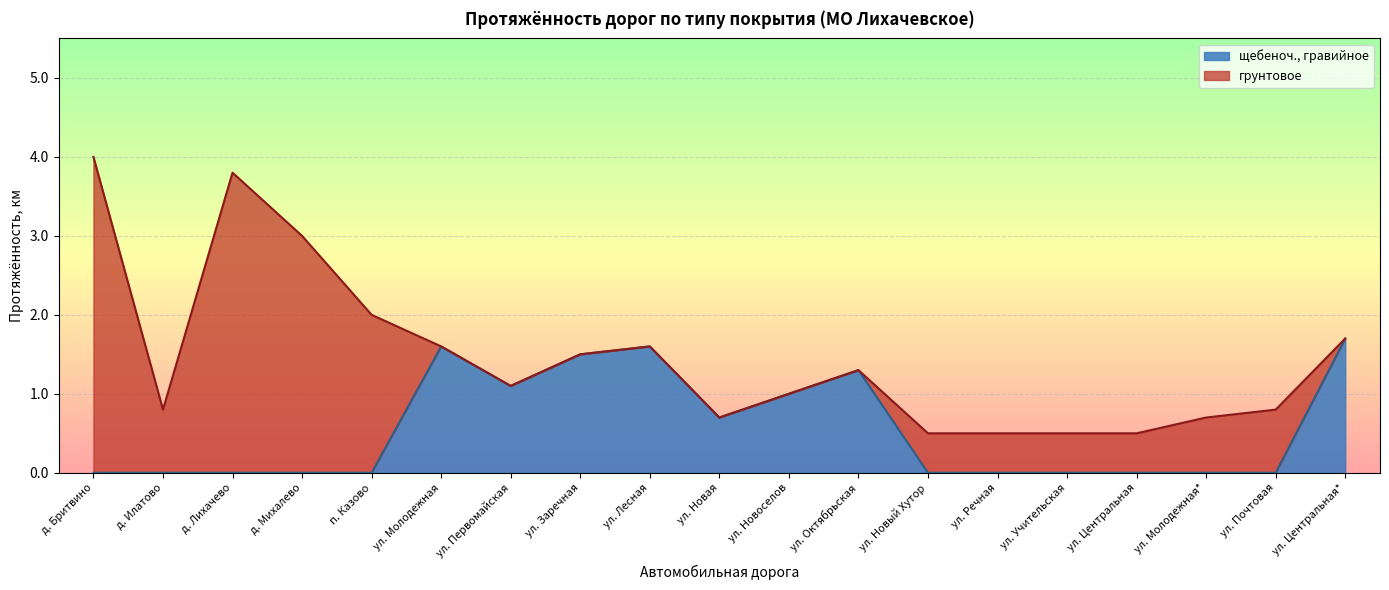

Reading left to right, extract all data points from this chart.

д. Бритвино=0.0	д. Илатово=0.0	д. Лихачево=0.0	д. Михалево=0.0	п. Казово=0.0	ул. Молодежная=1.6	ул. Первомайская=1.1	ул. Заречная=1.5	ул. Лесная=1.6	ул. Новая=0.7	ул. Новоселов=1.0	ул. Октябрьская=1.3	ул. Новый Хутор=0.0	ул. Речная=0.0	ул. Учительская=0.0	ул. Центральная=0.0	ул. Молодежная*=0.0	ул. Почтовая=0.0	ул. Центральная*=1.7